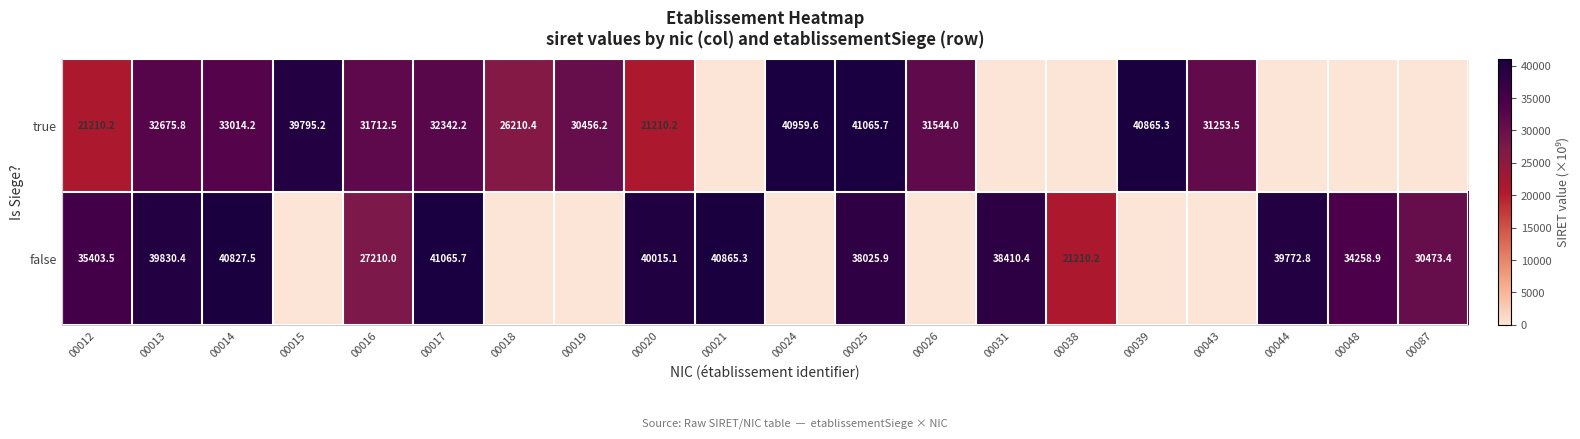

The value of false at 00048 is 34258.9. True or false?

True